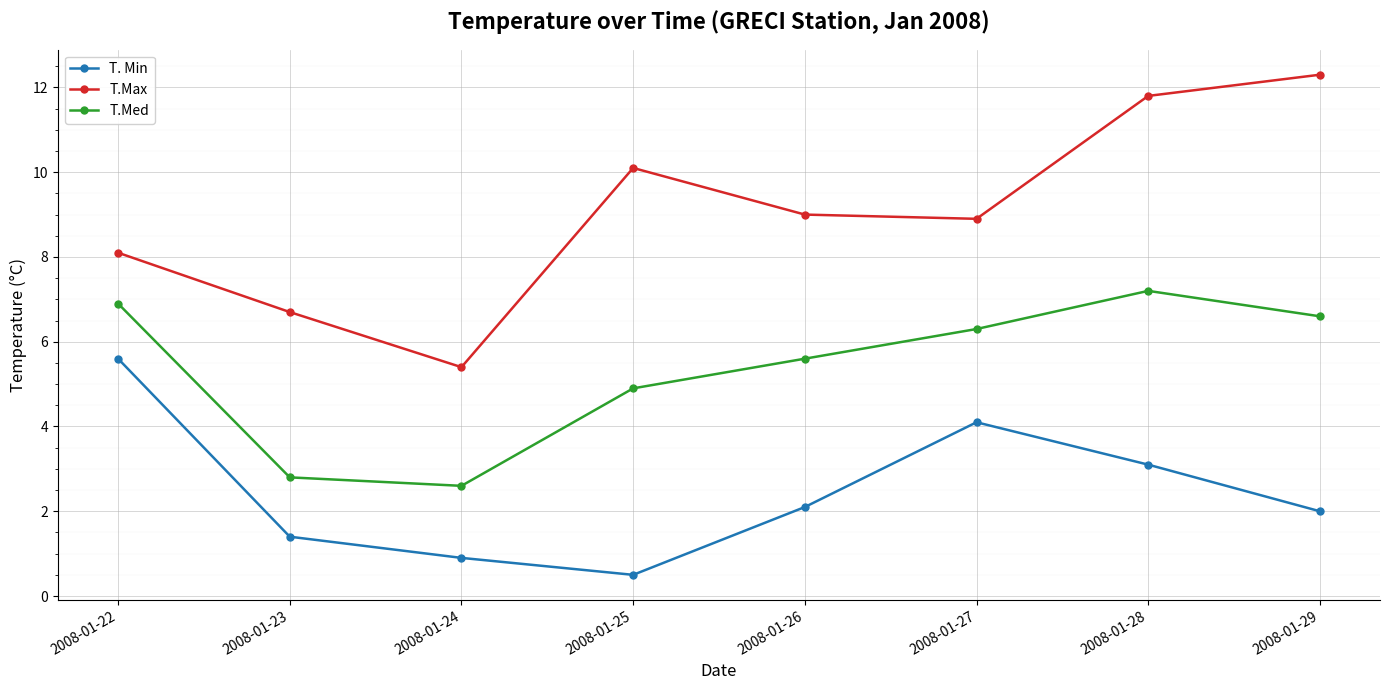

The value of T. Min at 2008-01-29 is 2.0. True or false?

True